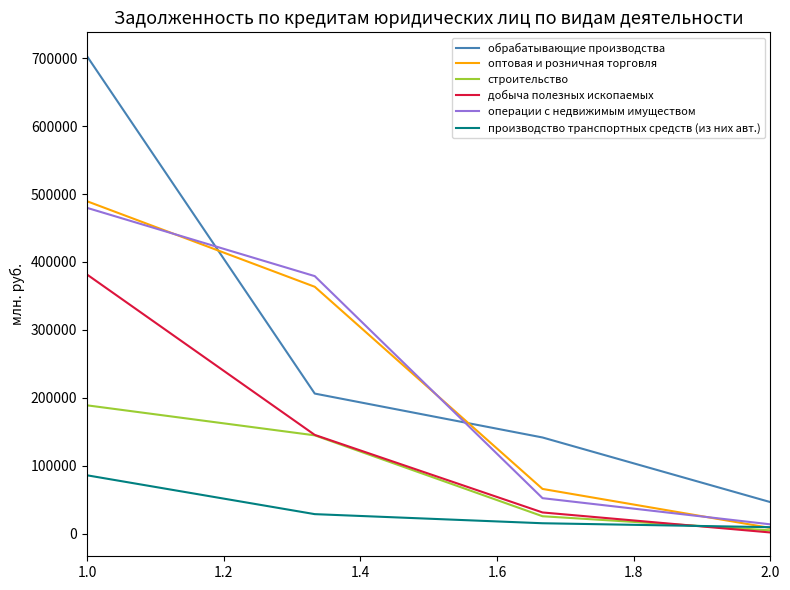

What is the sum of all строительство values?

363580